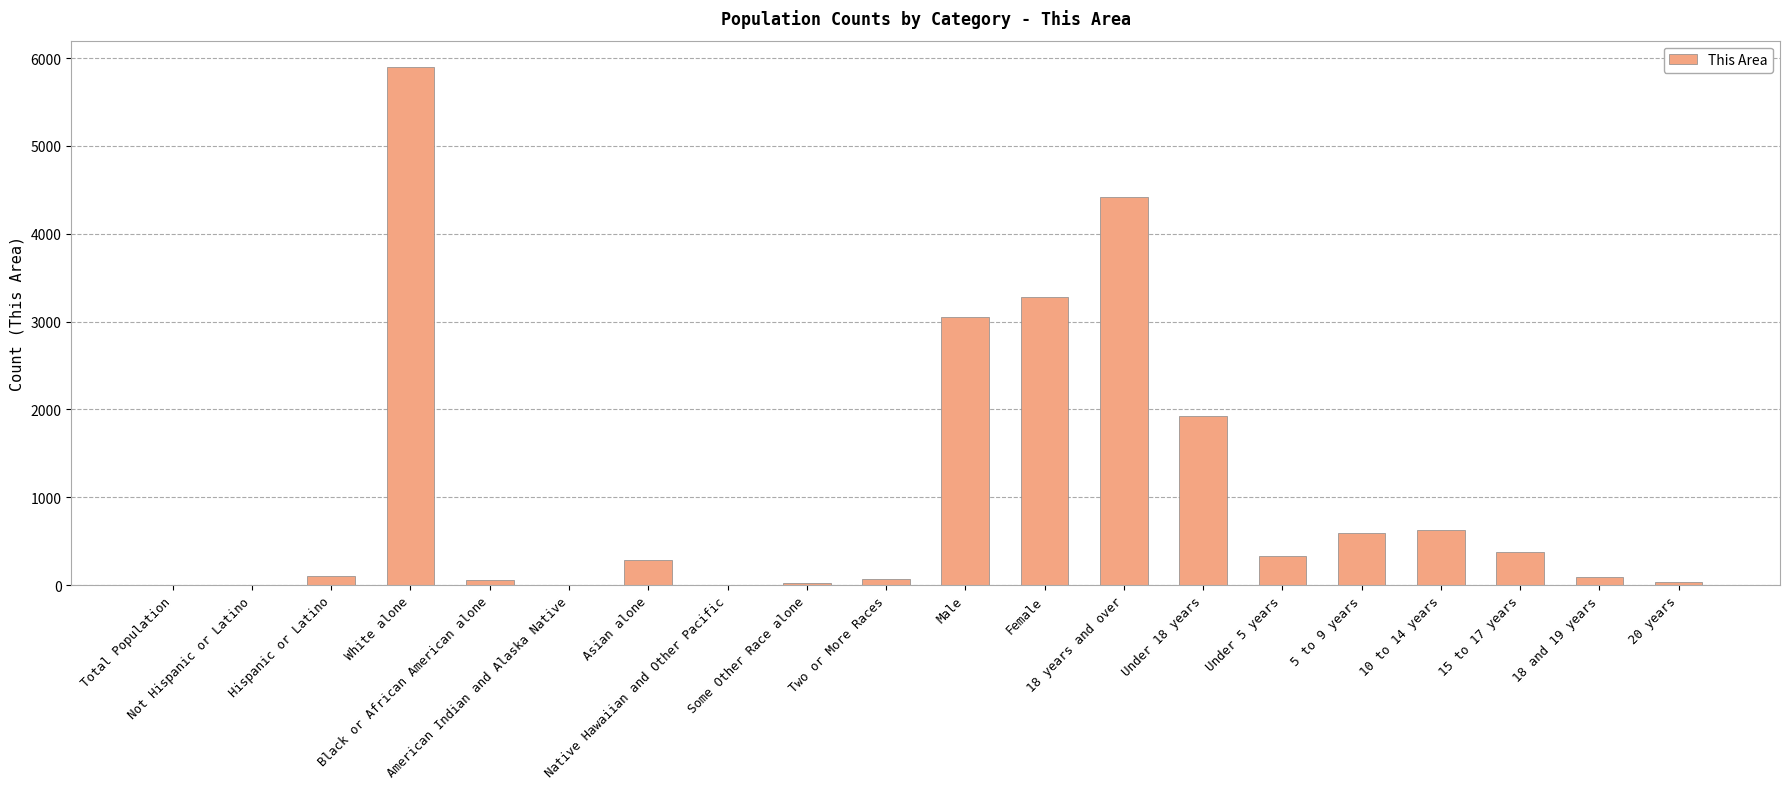

Which has a higher value, 18 years and over or Two or More Races?

18 years and over